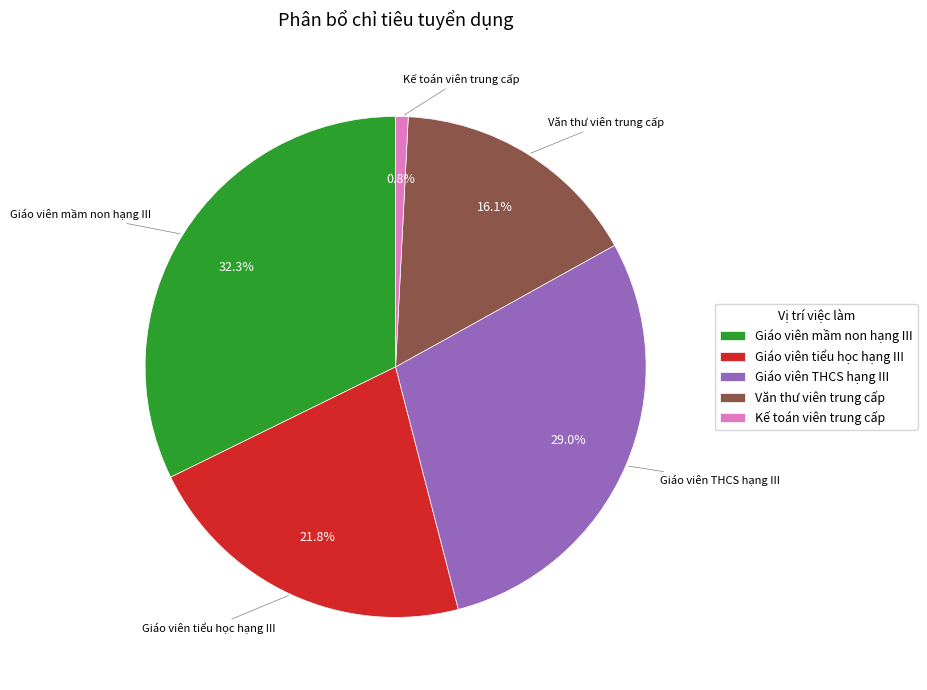

What is the largest slice in the pie chart?

Giáo viên mầm non hạng III